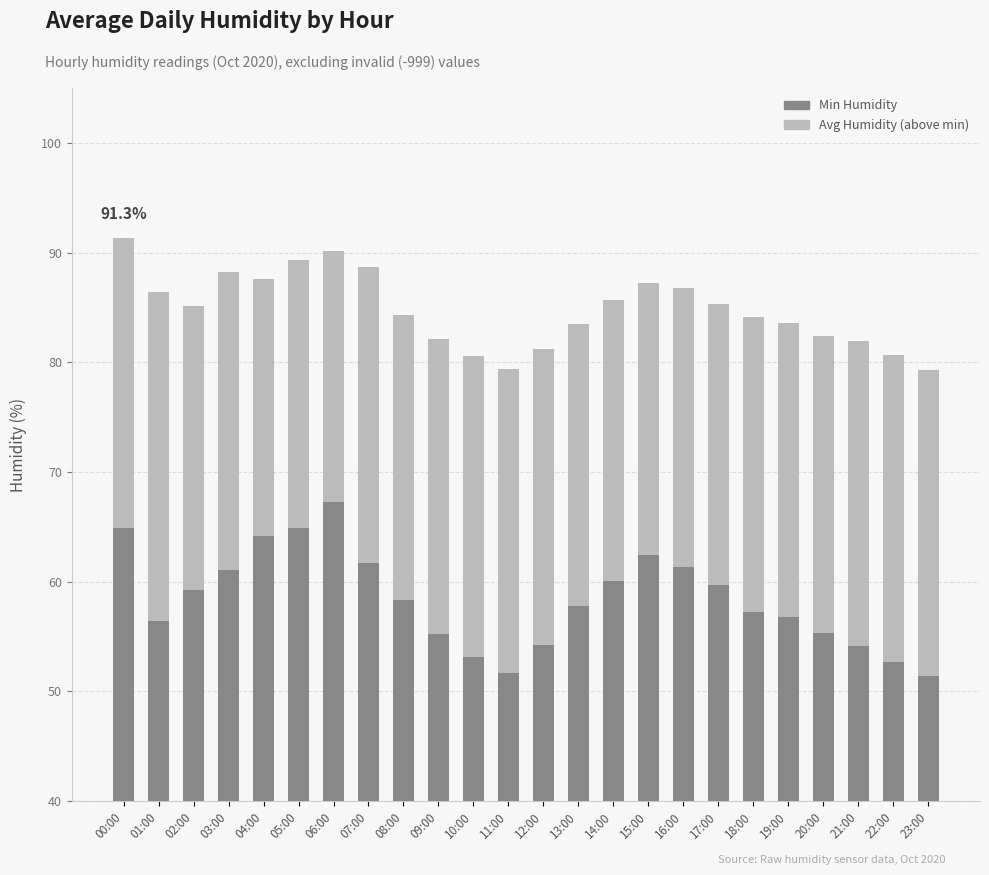

Reading left to right, what are all the values shown in this chart?

Min Humidity: 00:00=64.9	01:00=56.4	02:00=59.2	03:00=61.1	04:00=64.2	05:00=64.9	06:00=67.3	07:00=61.7	08:00=58.3	09:00=55.2	10:00=53.1	11:00=51.7	12:00=54.2	13:00=57.8	14:00=60.1	15:00=62.4	16:00=61.3	17:00=59.7	18:00=57.2	19:00=56.8	20:00=55.3	21:00=54.1	22:00=52.7	23:00=51.4
Avg Humidity: 00:00=26.4	01:00=30.0	02:00=25.9	03:00=27.1	04:00=23.4	05:00=24.4	06:00=22.8	07:00=27.0	08:00=26.0	09:00=26.9	10:00=27.5	11:00=27.7	12:00=27.0	13:00=25.7	14:00=25.6	15:00=24.8	16:00=25.5	17:00=25.6	18:00=26.9	19:00=26.8	20:00=27.1	21:00=27.8	22:00=28.0	23:00=27.9